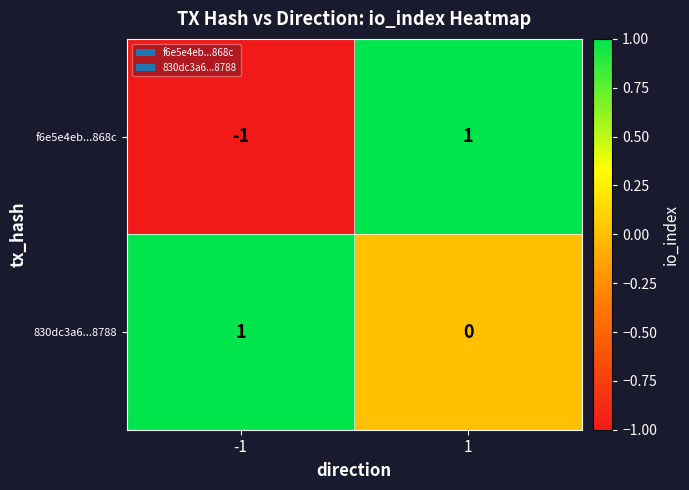

True or false: f6e5e4eb...868c has a value of 0 at -1.

False